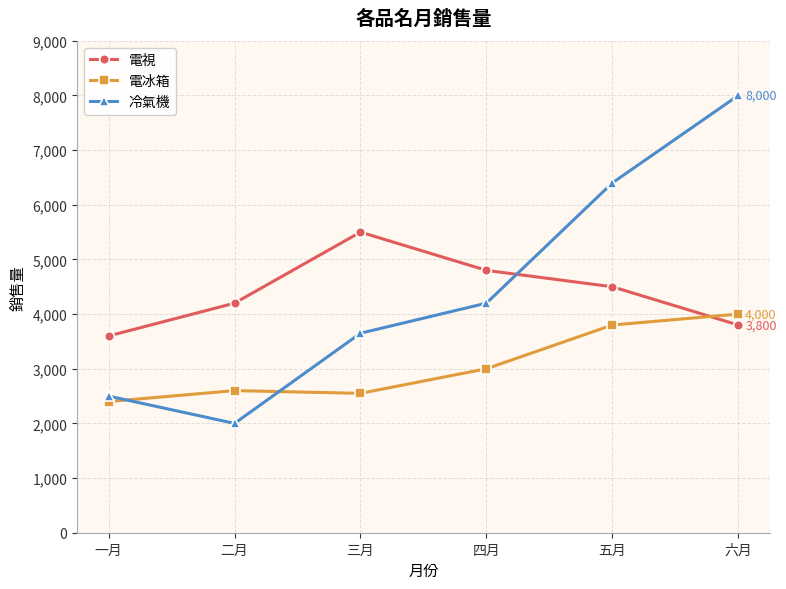

What is the average value of the 電視 series?

4400